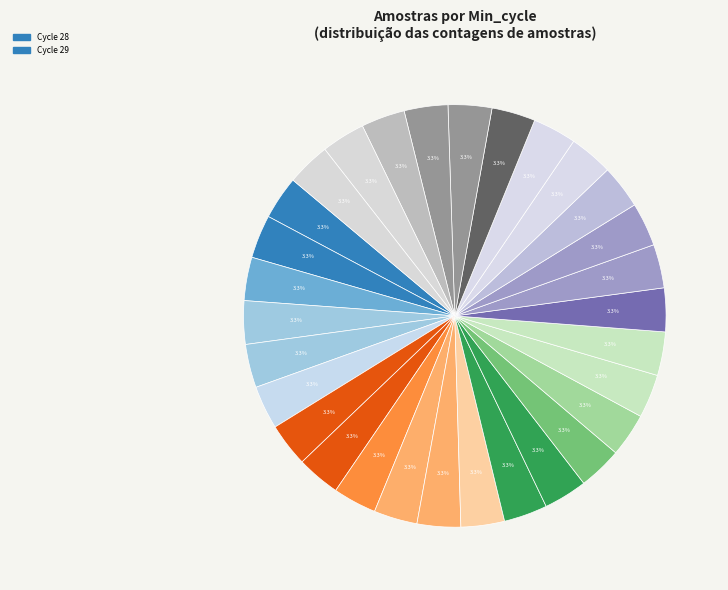

How many slices are in this pie chart?

30